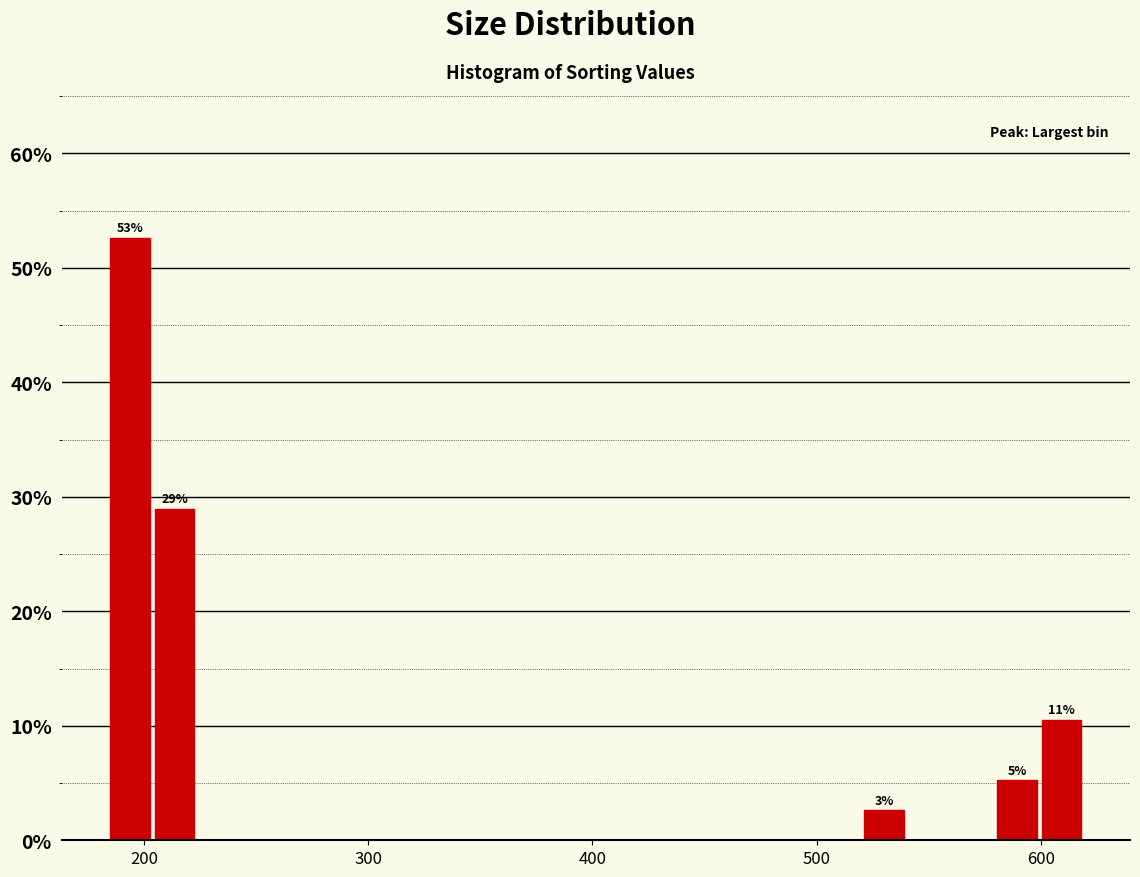

Around what value on the x-axis is the tallest bar? Give the approximate position of its centre, as read against the axis.

190